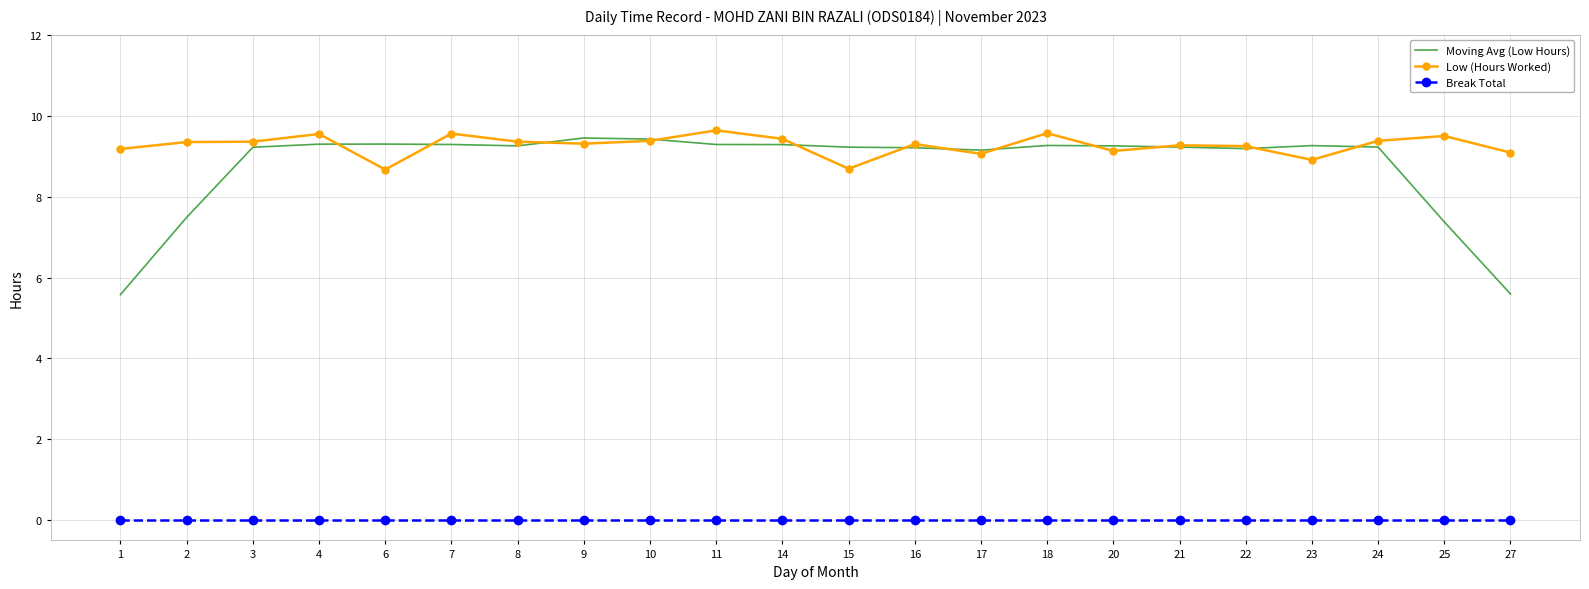

What is the difference between the Low (Hours Worked) values at 3 and 22?

0.1